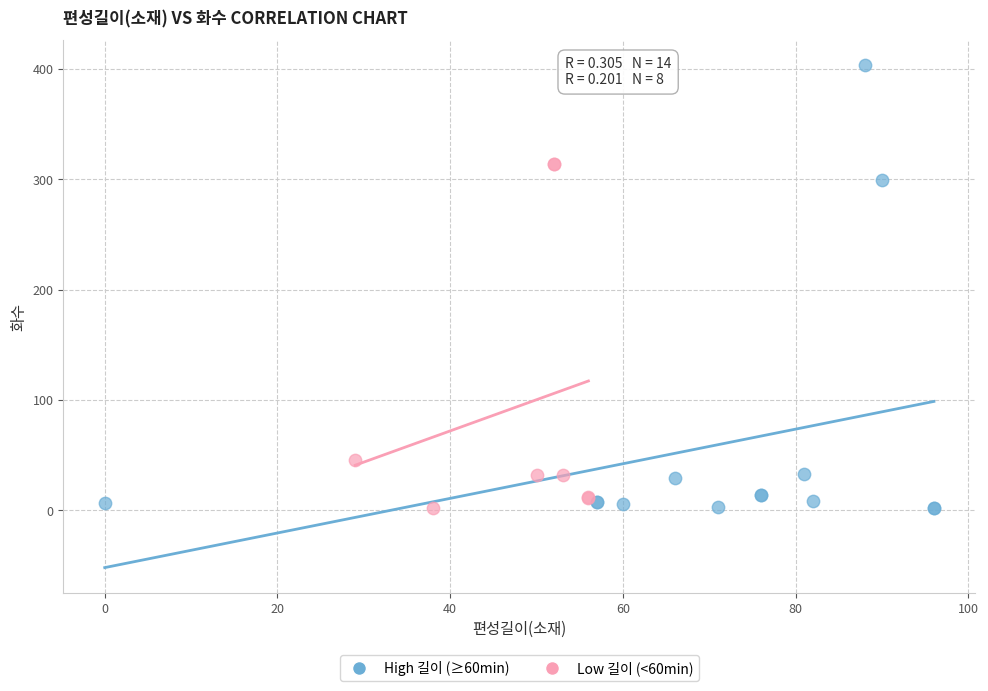

Which series reaches the maximum Y coordinate?

High 길이 (≥60min)